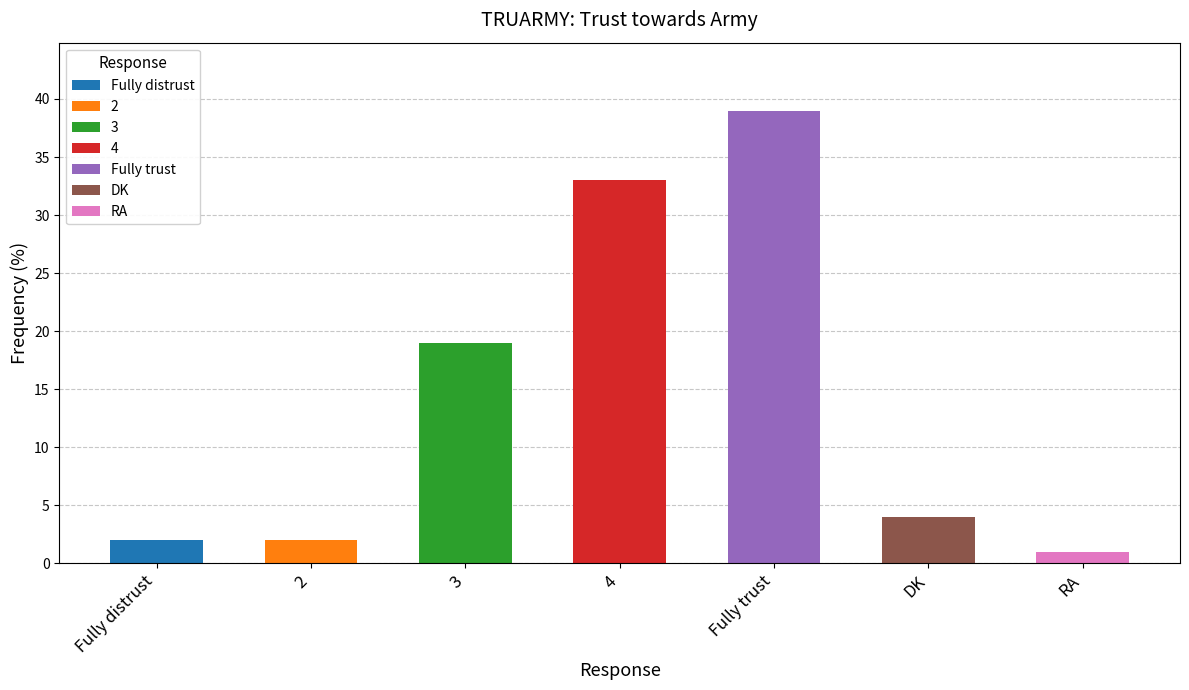

Reading left to right, list all the values displayed in this chart.

2	2	19	33	39	4	1